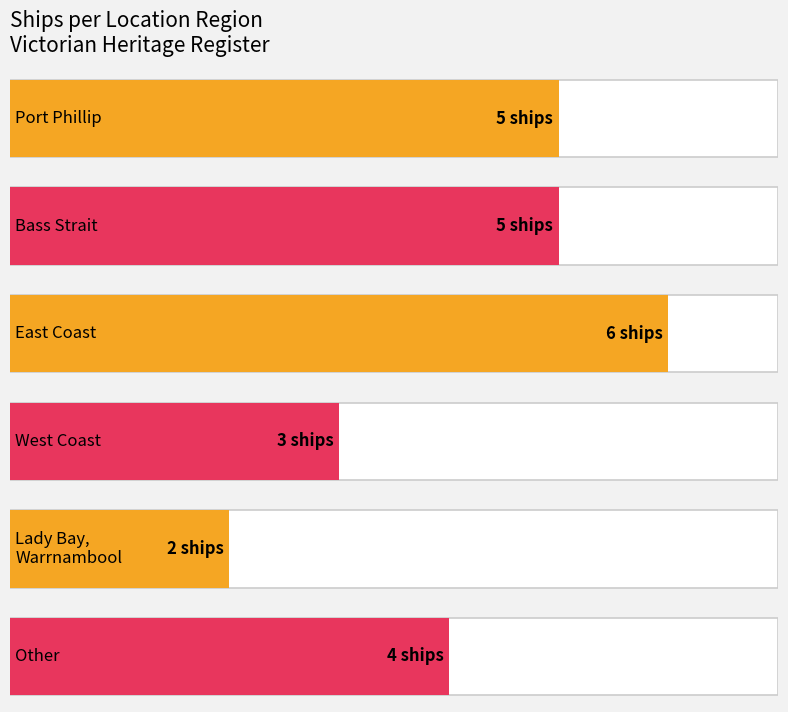

Between Bass Strait and West Coast, which is larger?

Bass Strait